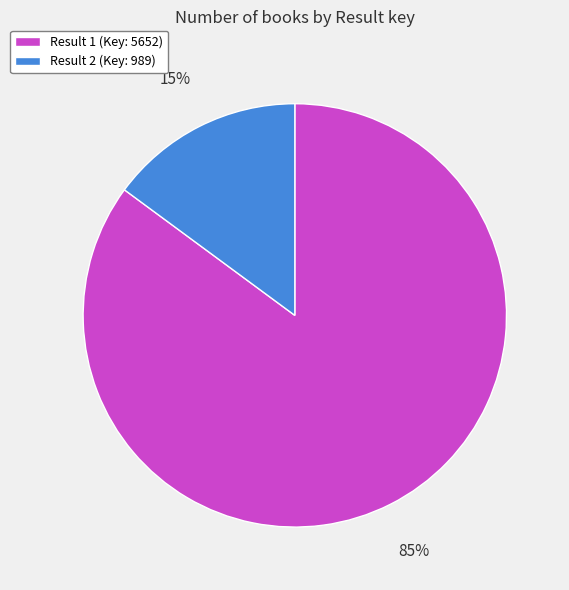

Is it true that Result 1 (Key: 5652) is 78% of the pie?

False